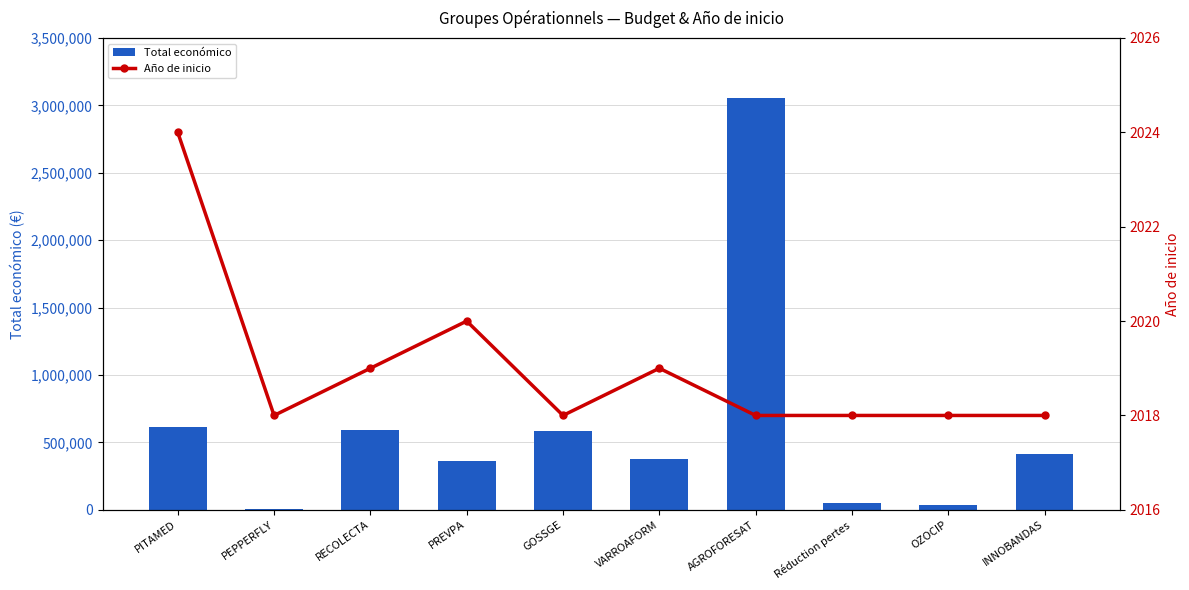

Is it true that Total económico equals 413450 at INNOBANDAS?

True